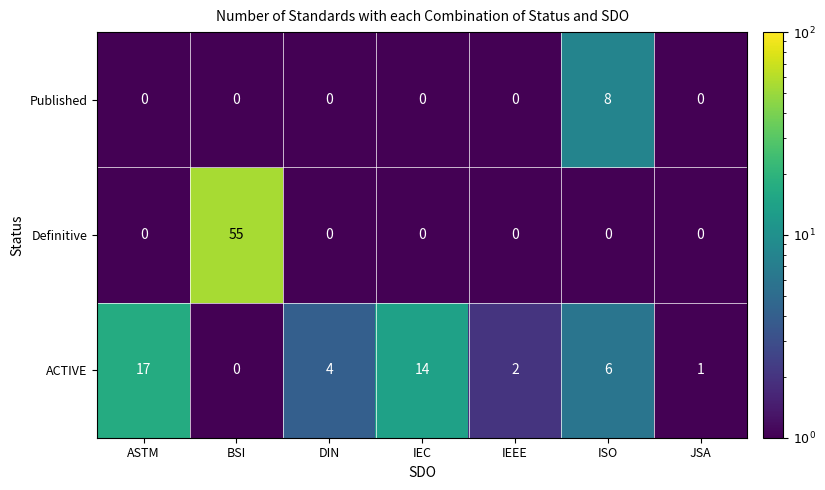

Reading right to left, what are all the values shown in this chart?

Published: 0	8	0	0	0	0	0
Definitive: 0	0	0	0	0	55	0
ACTIVE: 1	6	2	14	4	0	17